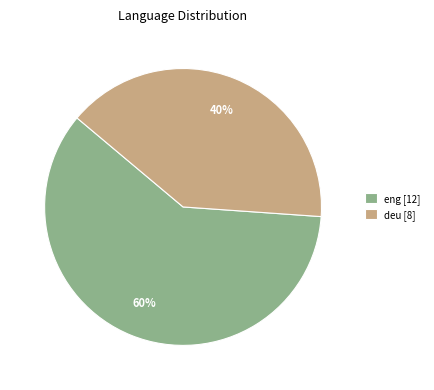

Which slice represents more than half of the pie?

eng [12]